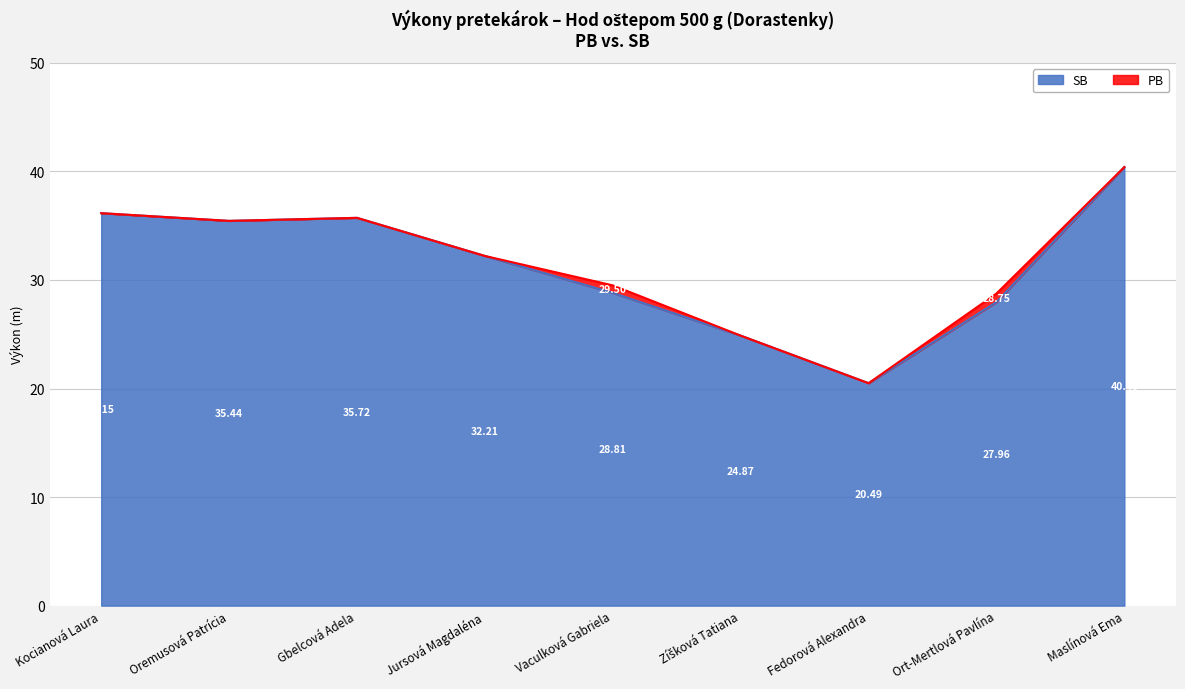

How many values in the SB series are below 32?

4